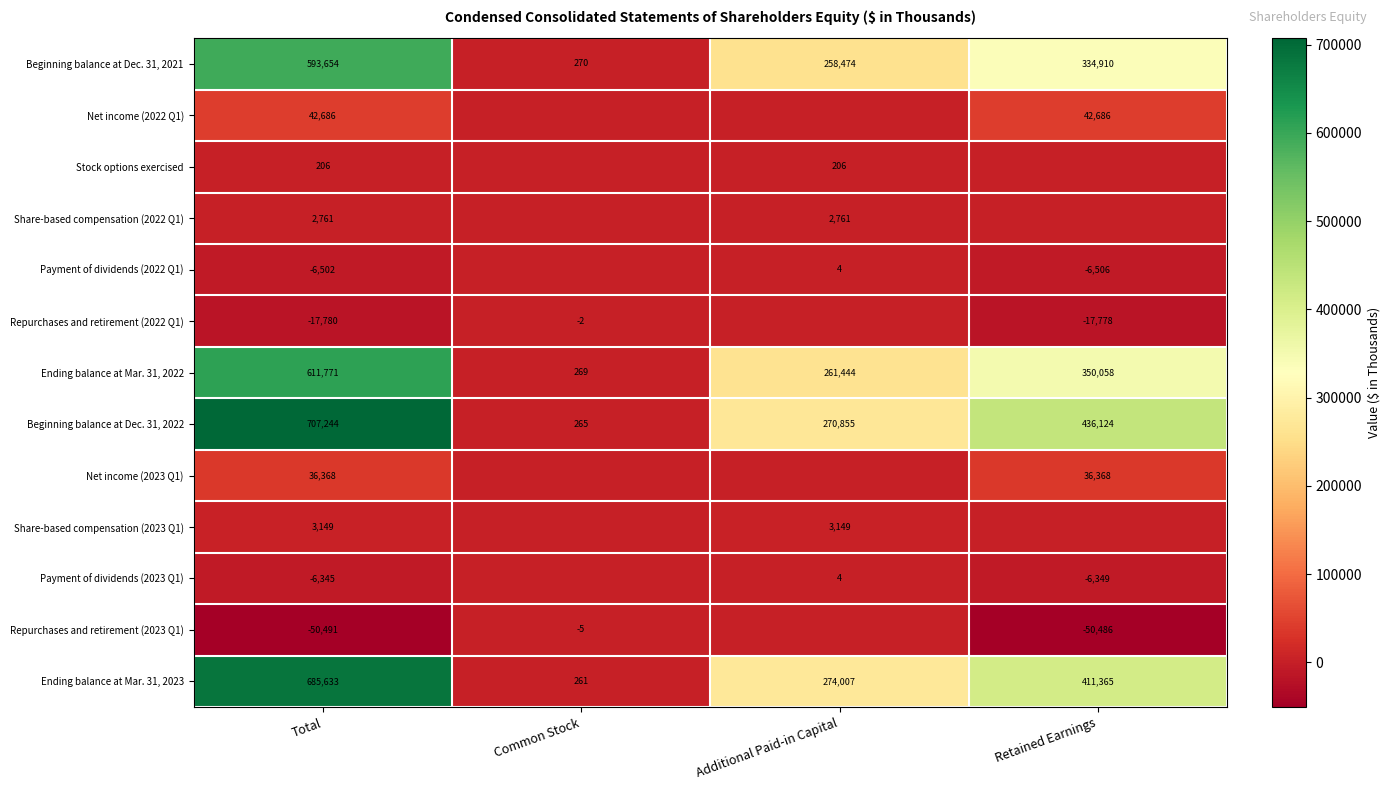

What is the difference between the second highest and second lowest values in the Beginning balance at Dec. 31, 2022 series?

165269